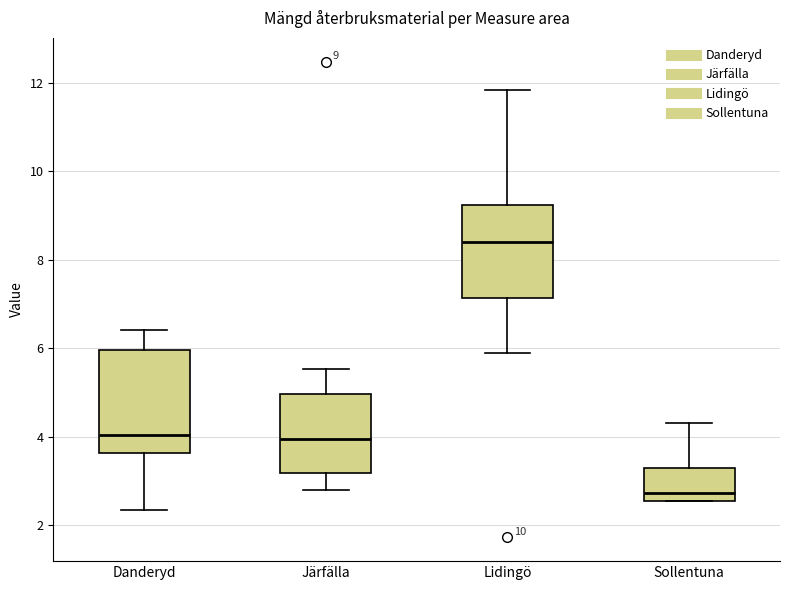

Which box is the tallest, from its lower edge to its upper edge?

Danderyd